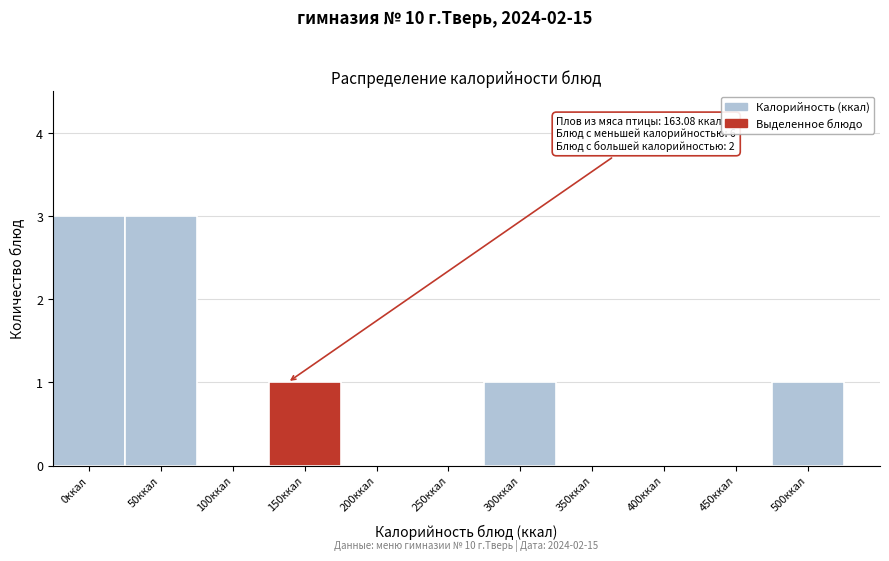

Reading left to right, list all the values displayed in this chart.

0ккал=3	50ккал=3	100ккал=0	150ккал=1	200ккал=0	250ккал=0	300ккал=1	350ккал=0	400ккал=0	450ккал=0	500ккал=1